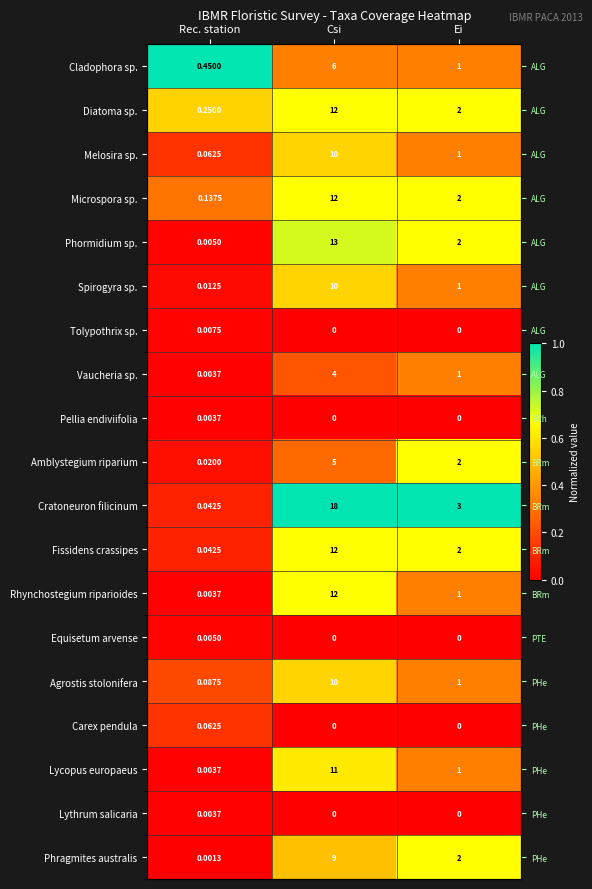

At which label is Spirogyra sp. closest to 0?

Rec. station